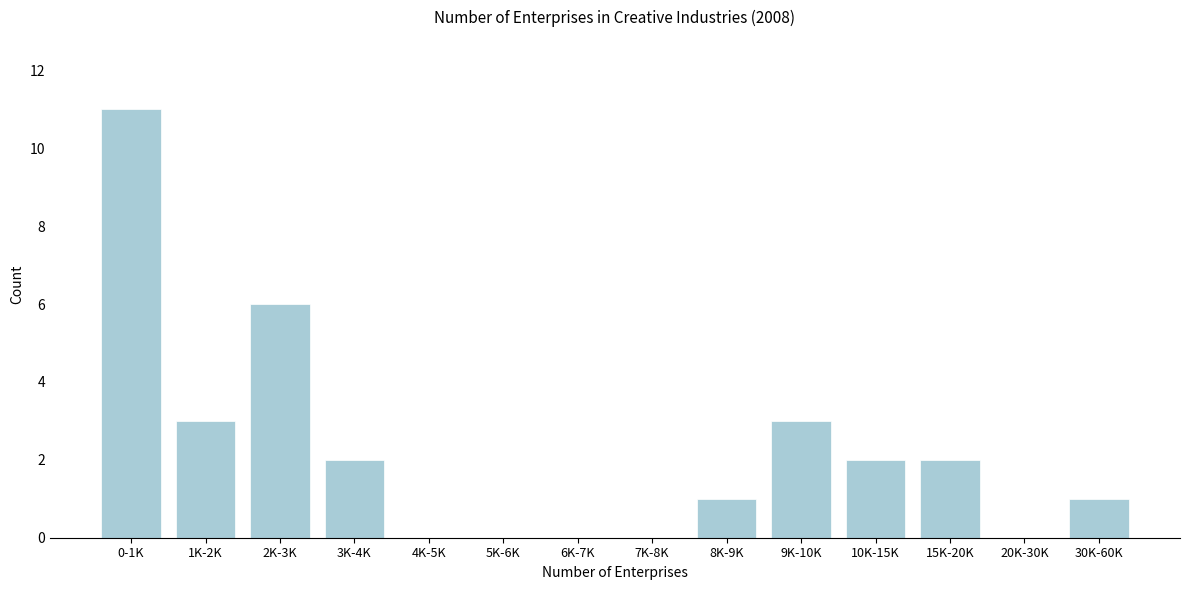

Reading left to right, transcribe all the data shown in this chart.

0-1K=11	1K-2K=3	2K-3K=6	3K-4K=2	4K-5K=0	5K-6K=0	6K-7K=0	7K-8K=0	8K-9K=1	9K-10K=3	10K-15K=2	15K-20K=2	20K-30K=0	30K-60K=1